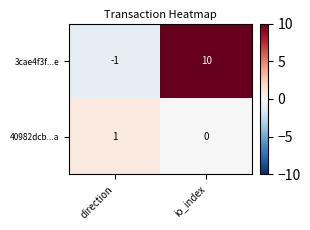

At which category is the sum across all series the highest?

io_index